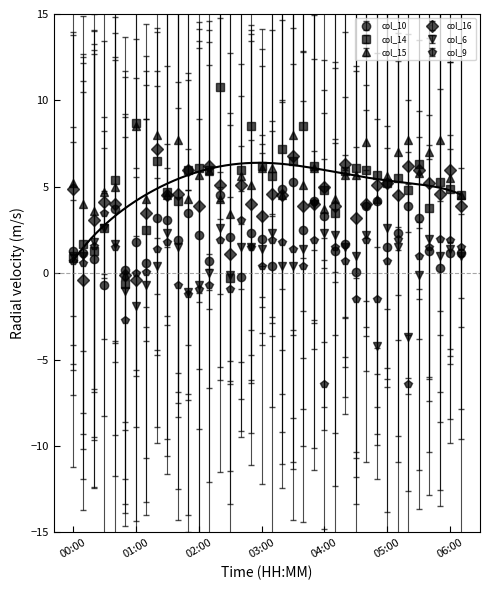

What is the highest value of the col_14 series?

10.8